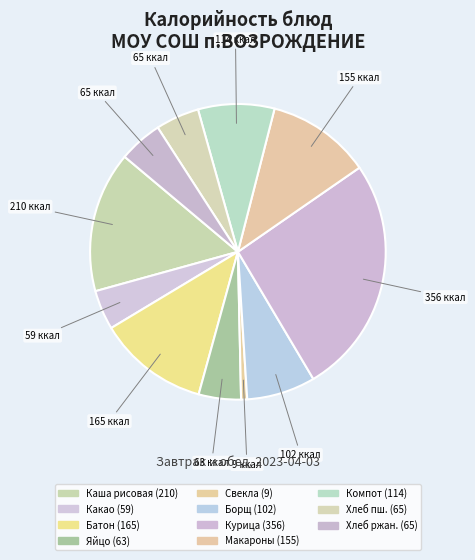

Count the number of slices in the pie.

11